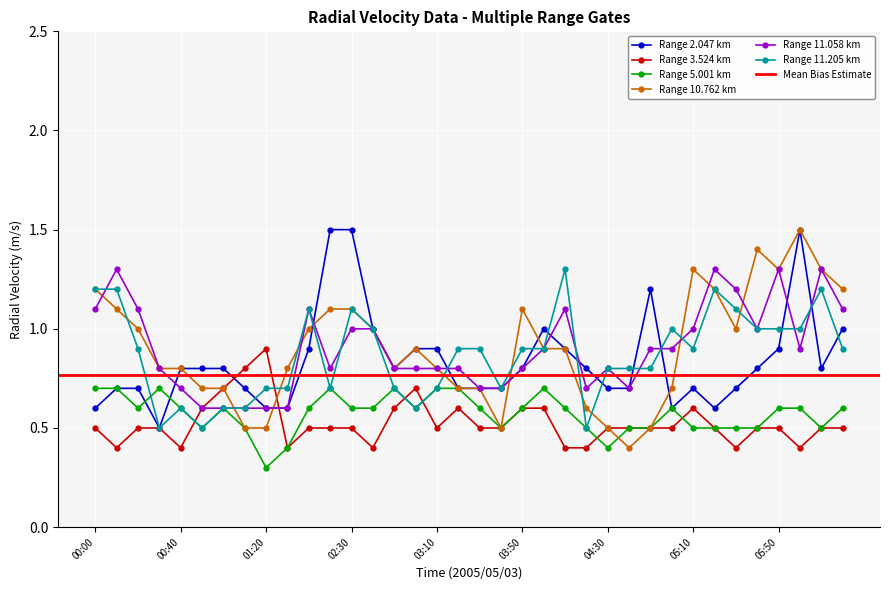

The value of 11.205 at 04:20 is 0.5. True or false?

True